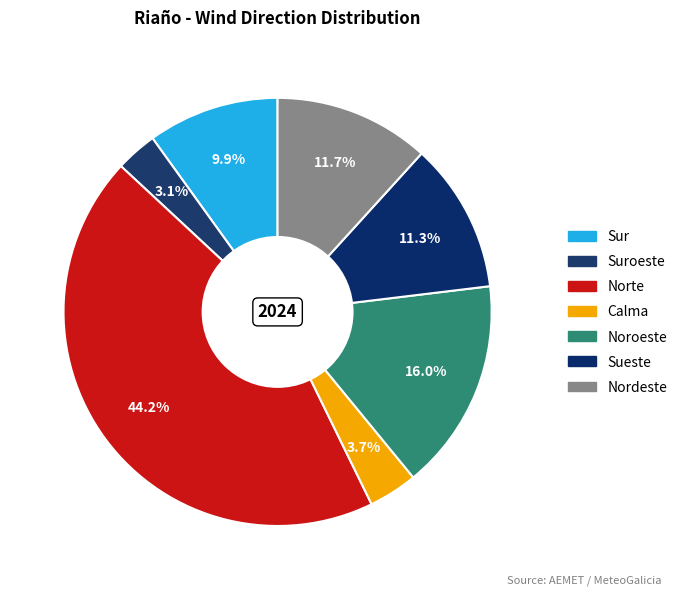

How many slices are in this pie chart?

7